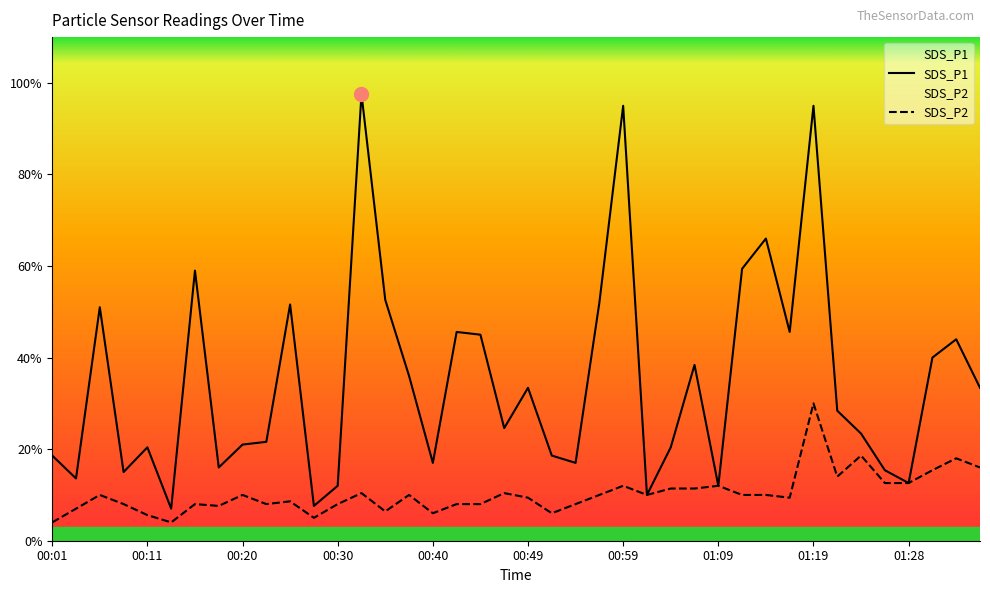

What is the difference between the highest and lowest values at 01:19?

3.2